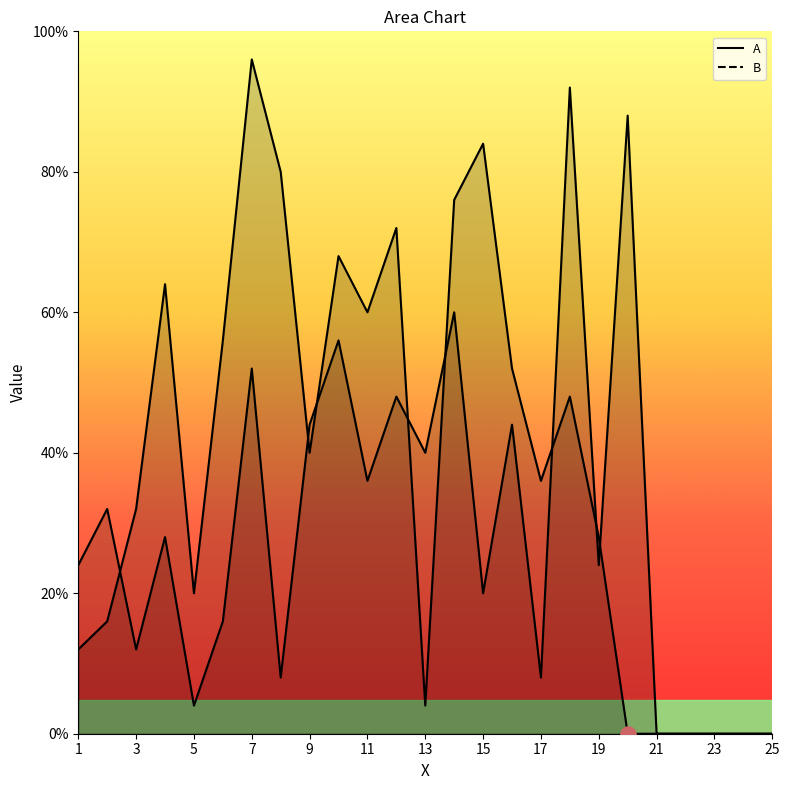

Which series reaches the minimum Y coordinate?

A